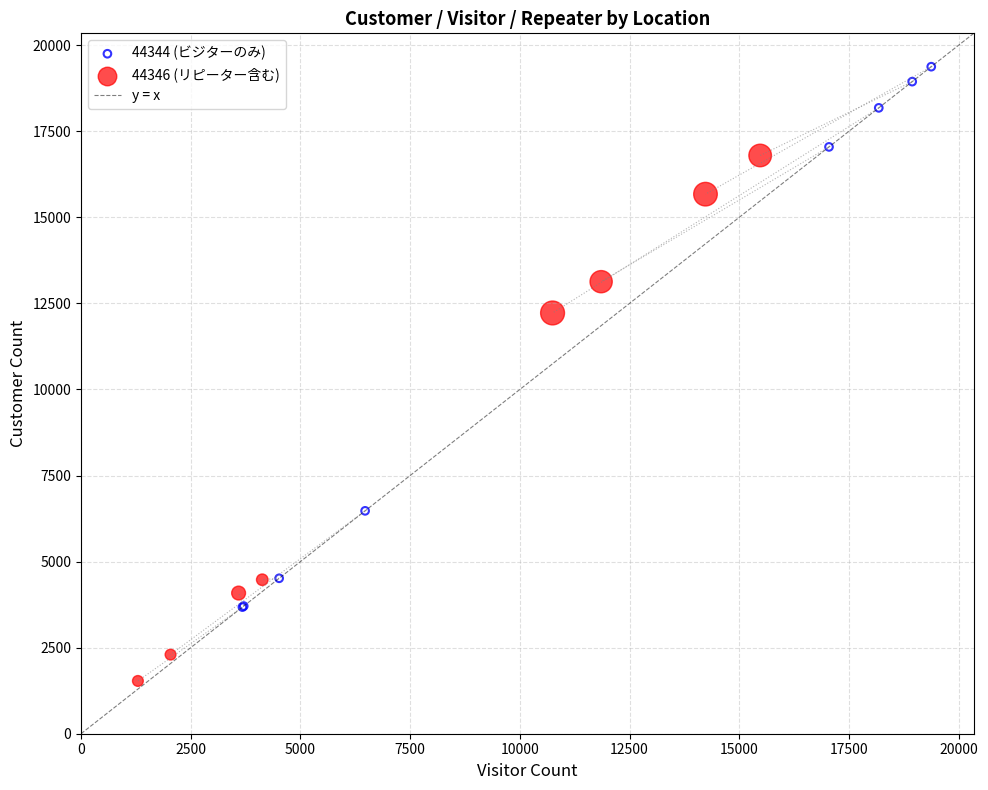

Which series has the widest spread of Y values?

44344 (ビジターのみ)